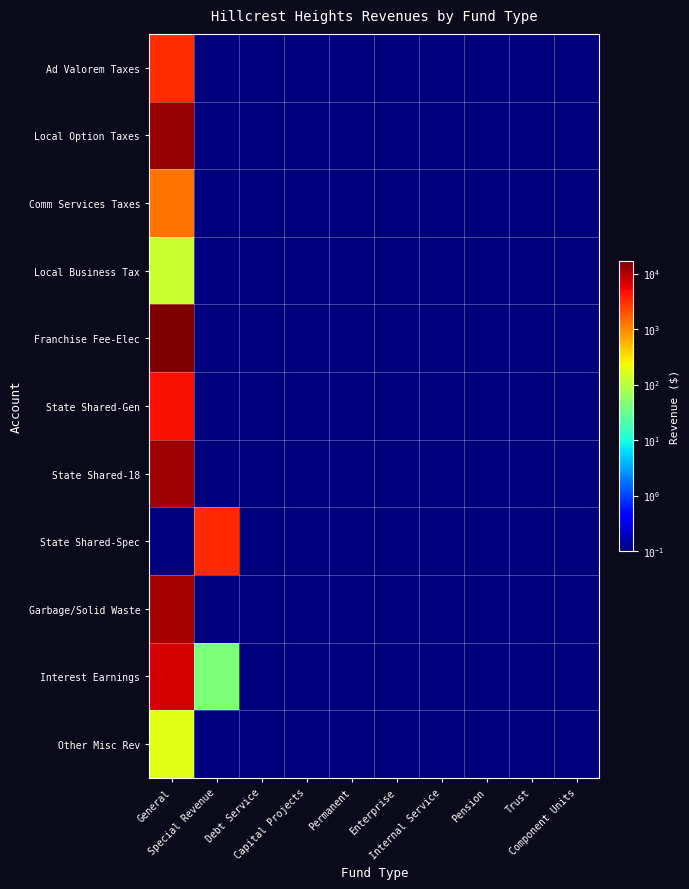

Which has a higher value, Internal Service or Debt Service?

Internal Service